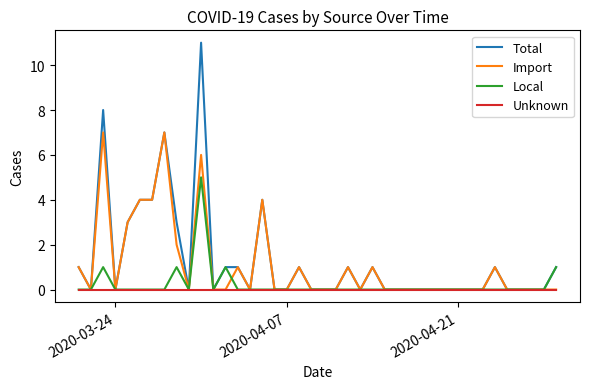

Rank the series by their average value, from lowest to highest.

Unknown, Local, Import, Total